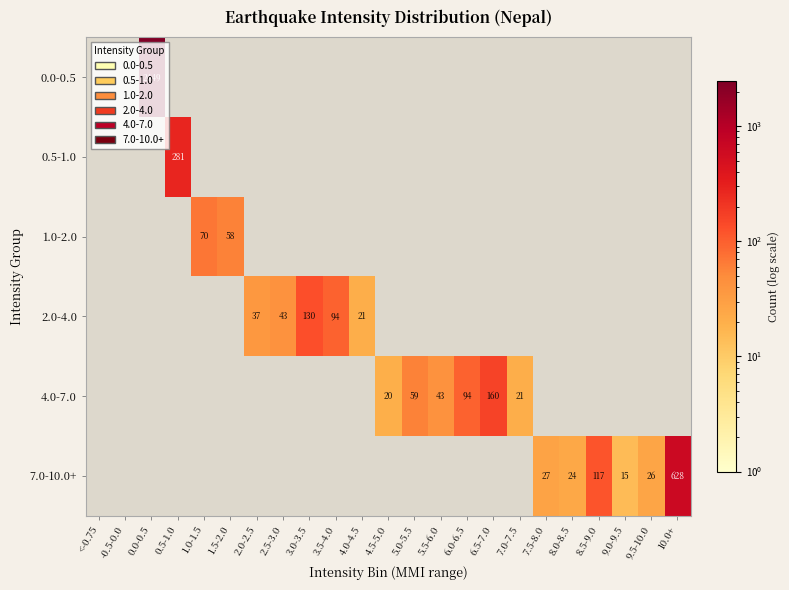

Which label corresponds to the smallest value in the chart?

<-0.75